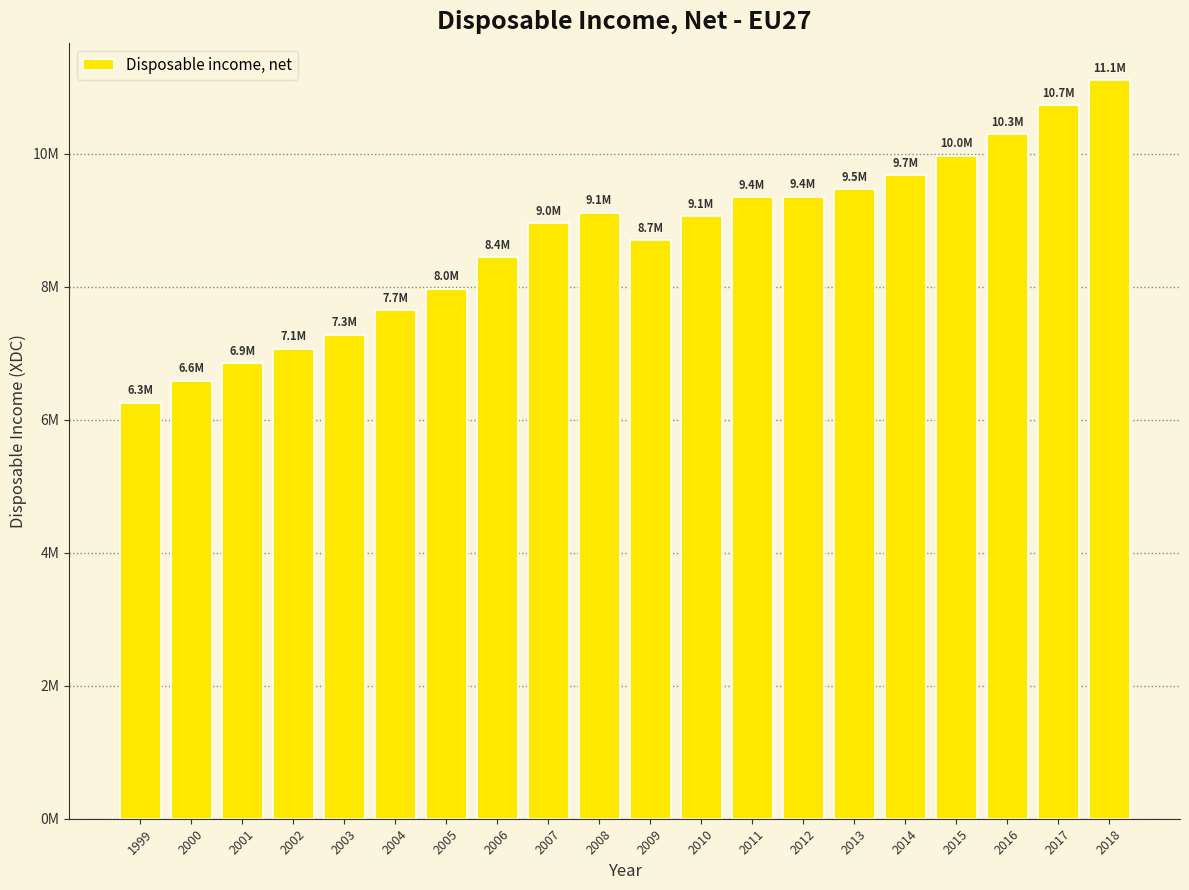

Are the bars grouped side by side (vs. stacked)?

No